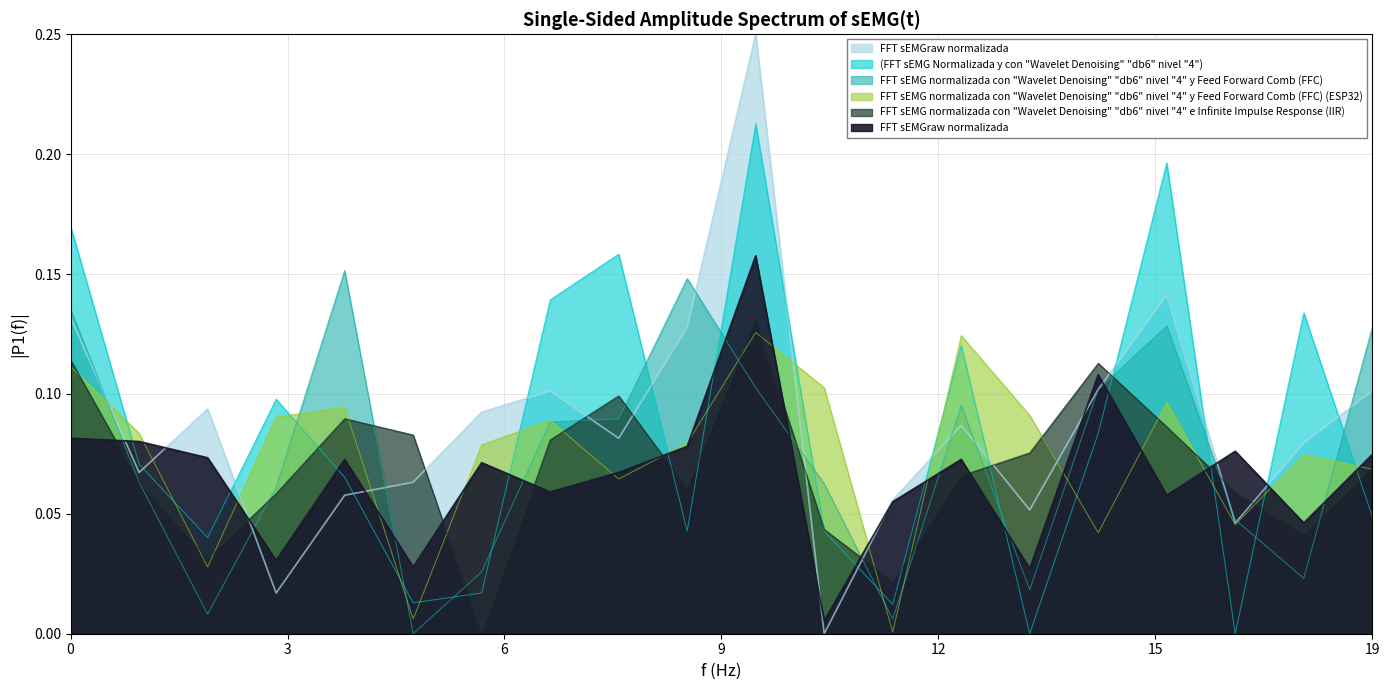

How many lines are shown in the chart?

6